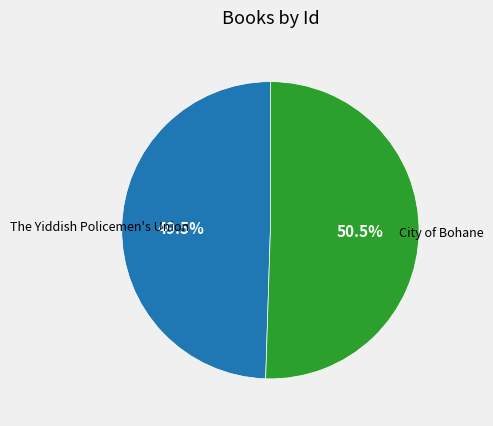

Which slice is the largest?

City of Bohane